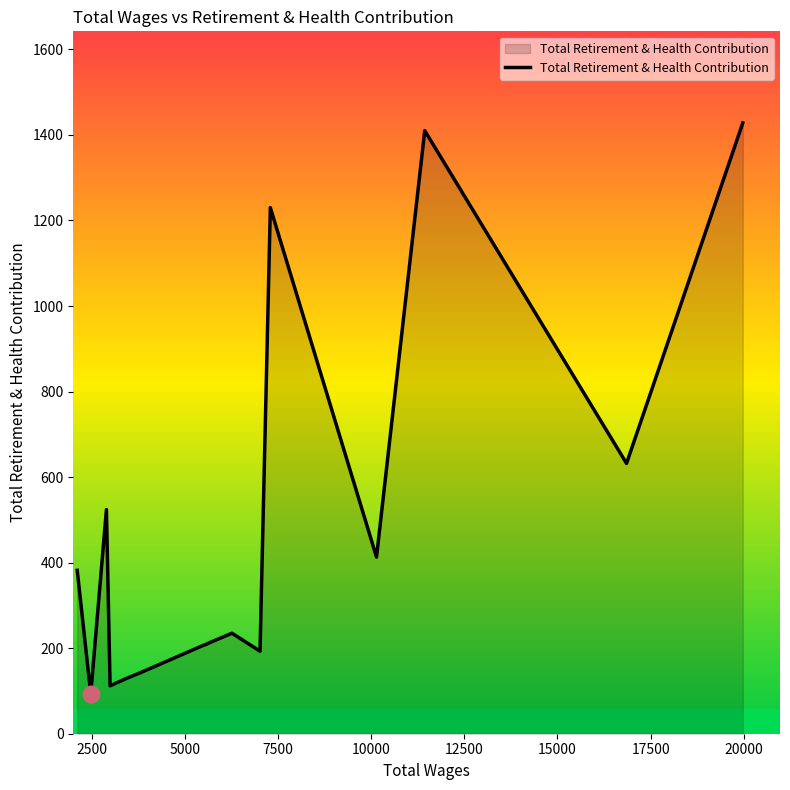

What is the difference between the maximum and minimum values?

1335